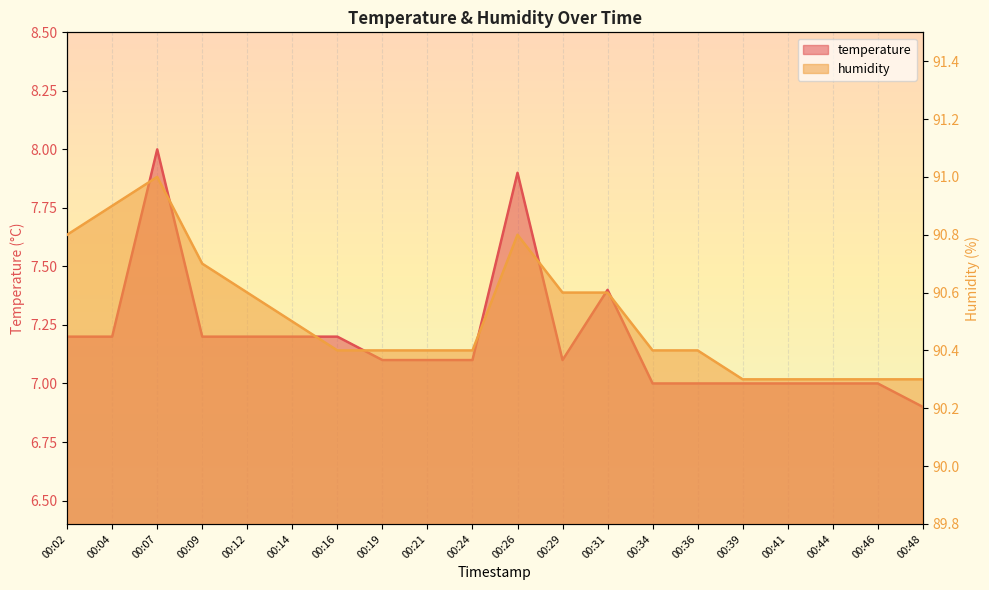

What is the difference between the highest and lowest values at 00:24?

83.3